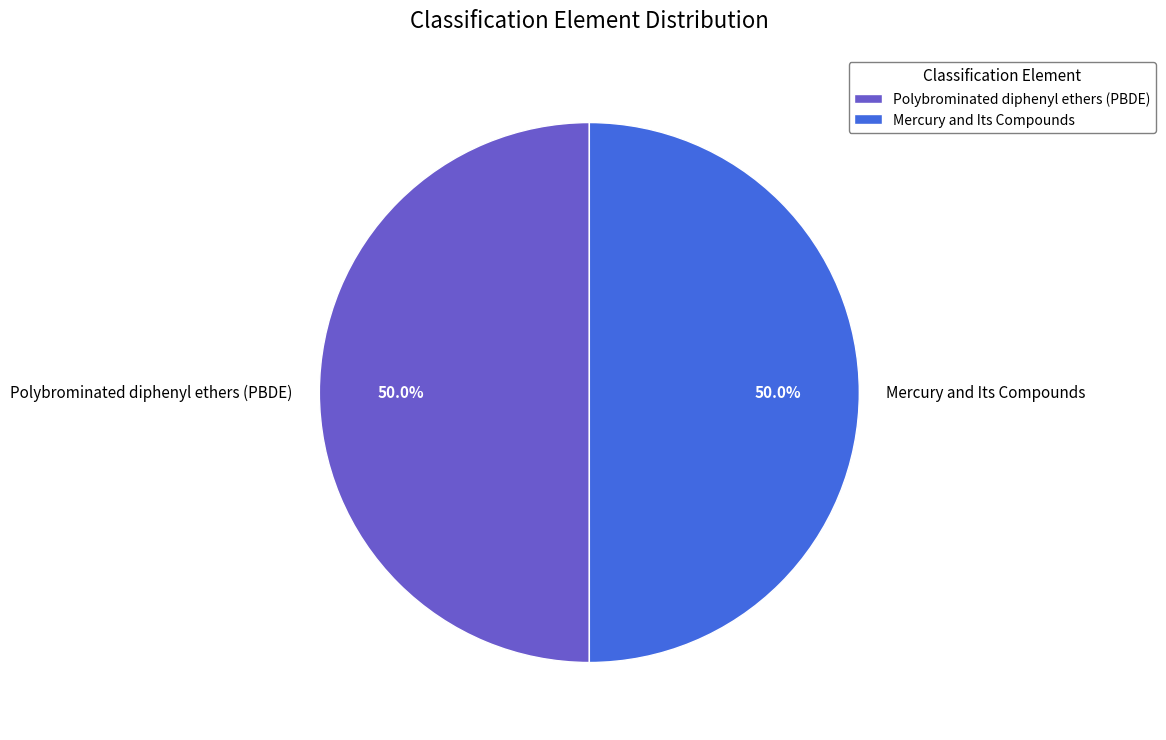

The Mercury and Its Compounds slice represents 50% of the pie. True or false?

True